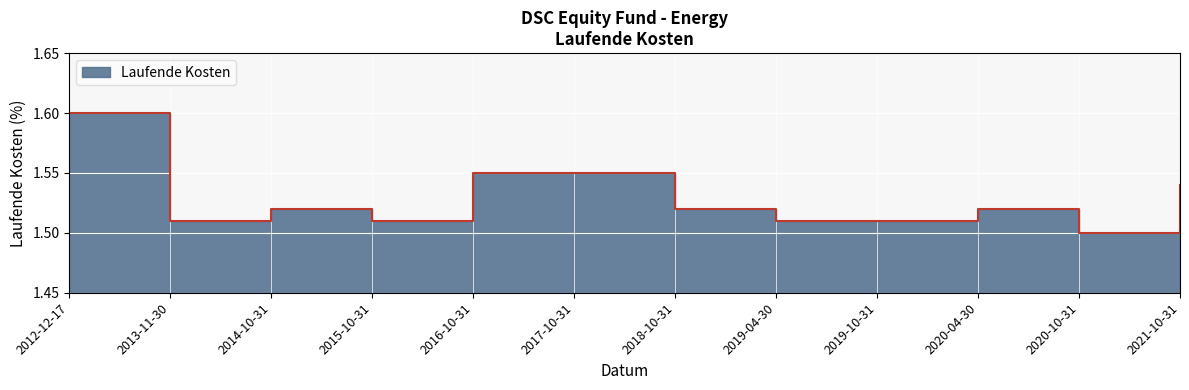

List the labels in order of value, largest first.

2012-12-17, 2016-10-31, 2017-10-31, 2021-10-31, 2014-10-31, 2018-10-31, 2020-04-30, 2013-11-30, 2015-10-31, 2019-04-30, 2019-10-31, 2020-10-31